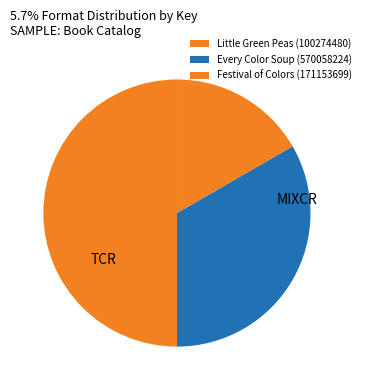

What percentage is the Little Green Peas (100274480) slice, to the nearest percent?

50%